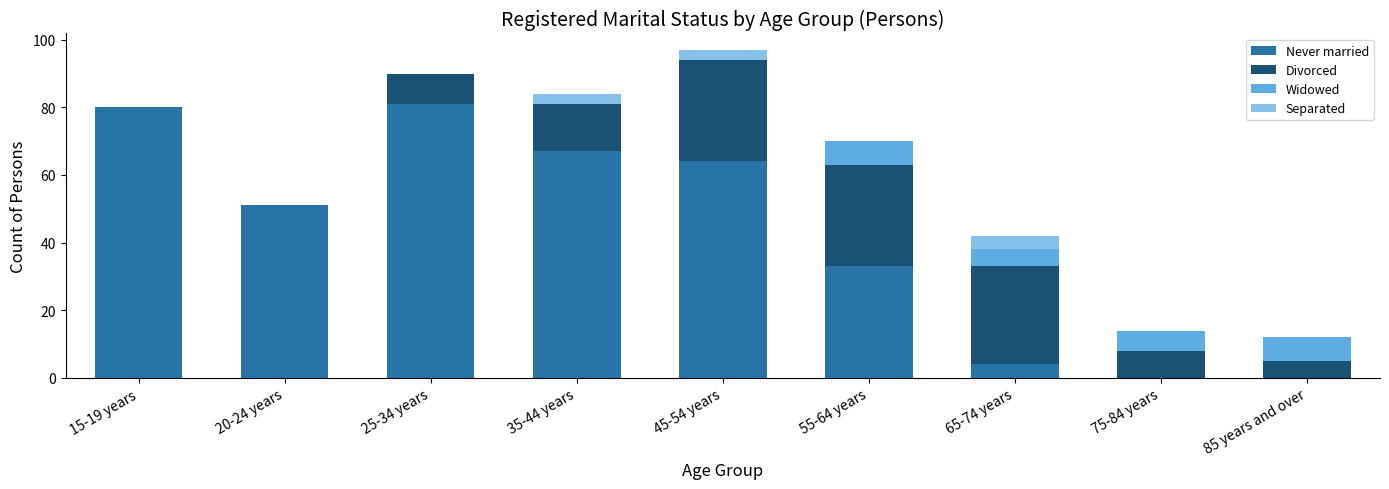

Is it true that Never married equals 0 at 85 years and over?

True